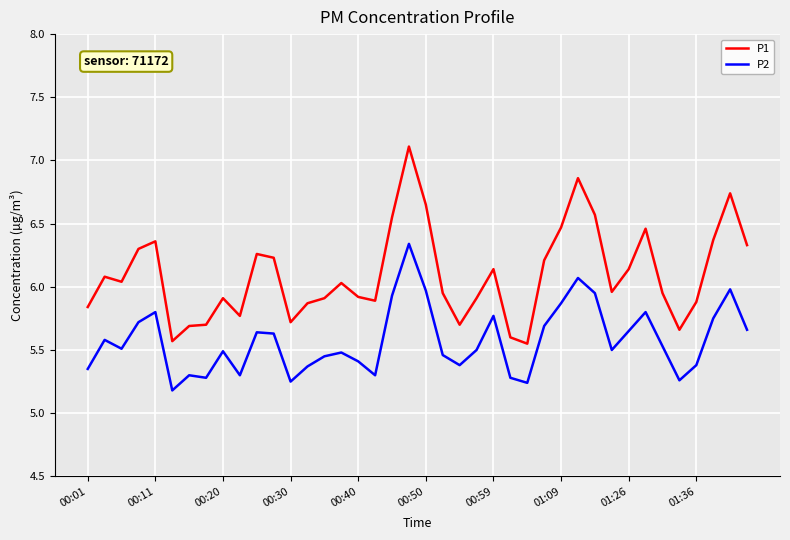

Which series has the largest total across all categories?

P1